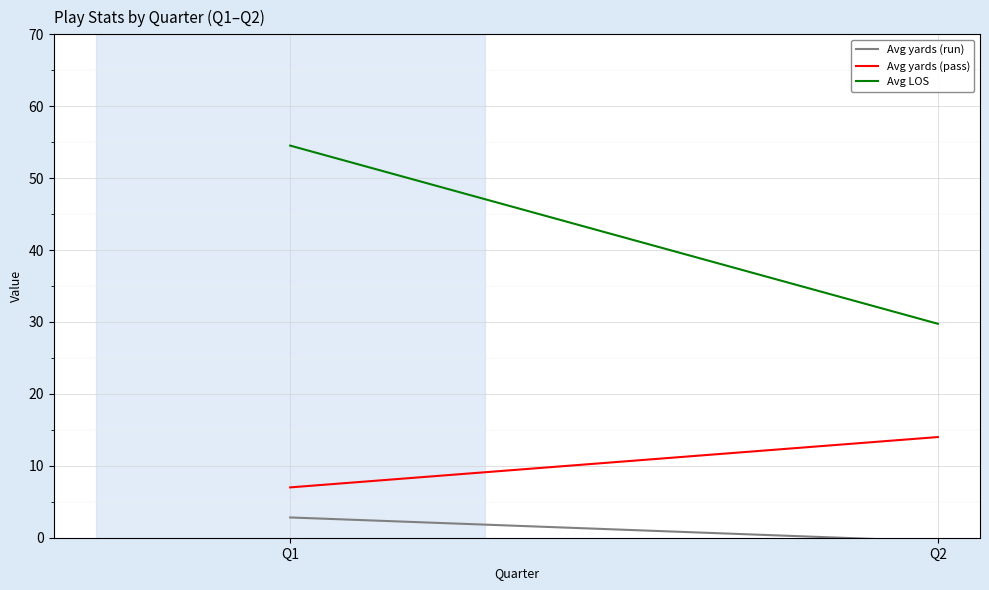

Which label corresponds to the largest value in the chart?

Q1